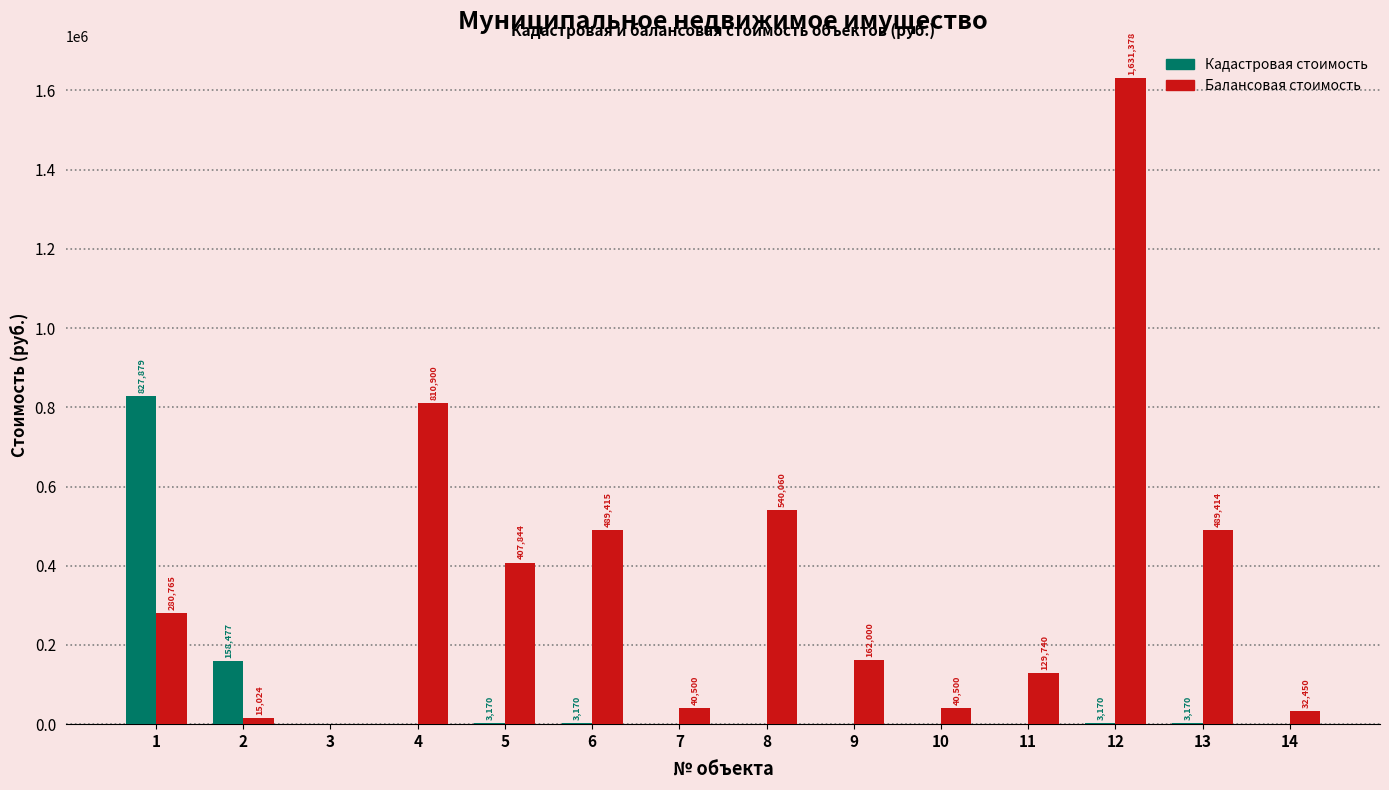

Read the Кадастровая стоимость value at 1.

827879.3